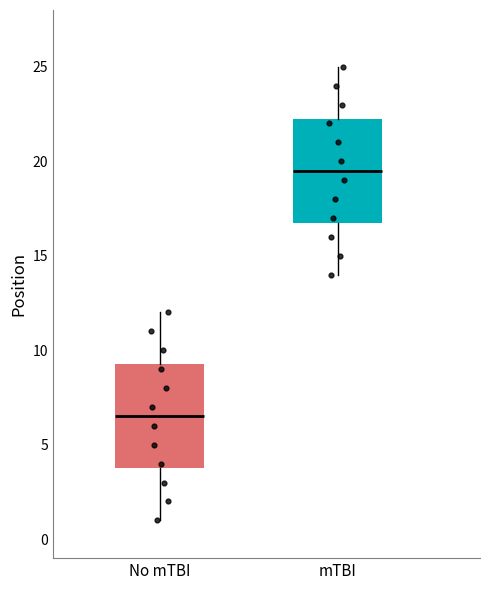

Which box's median line is the highest?

mTBI